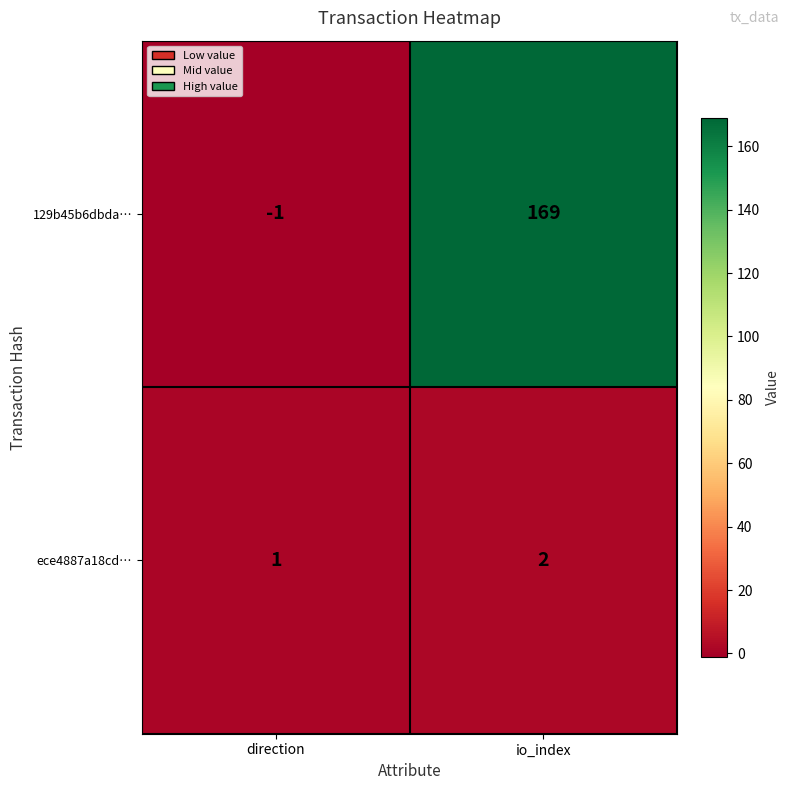

List the series in order of their peak value, highest first.

129b45b6dbda…, ece4887a18cd…